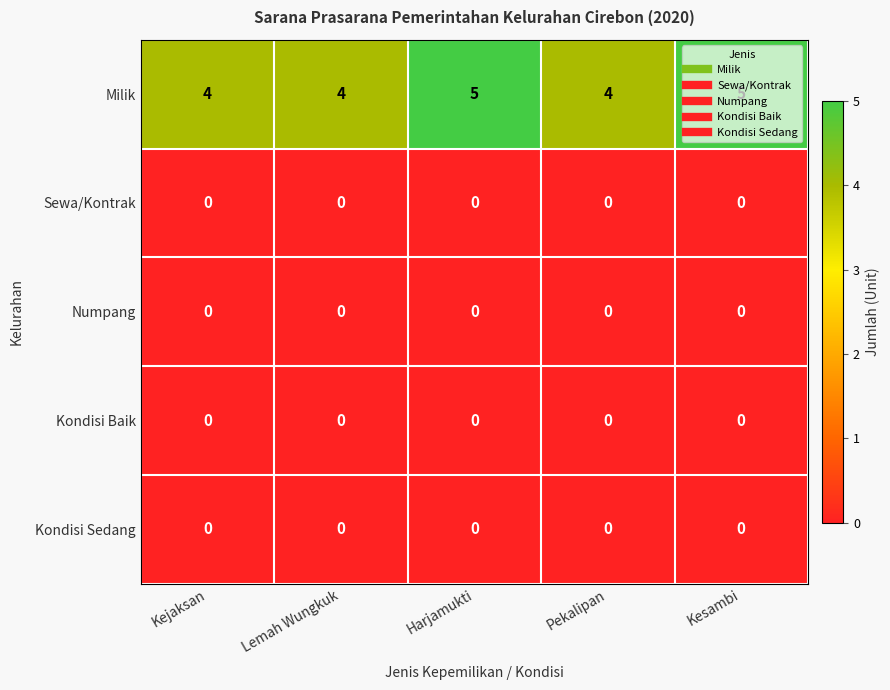

What is the sum of all Milik values?

22